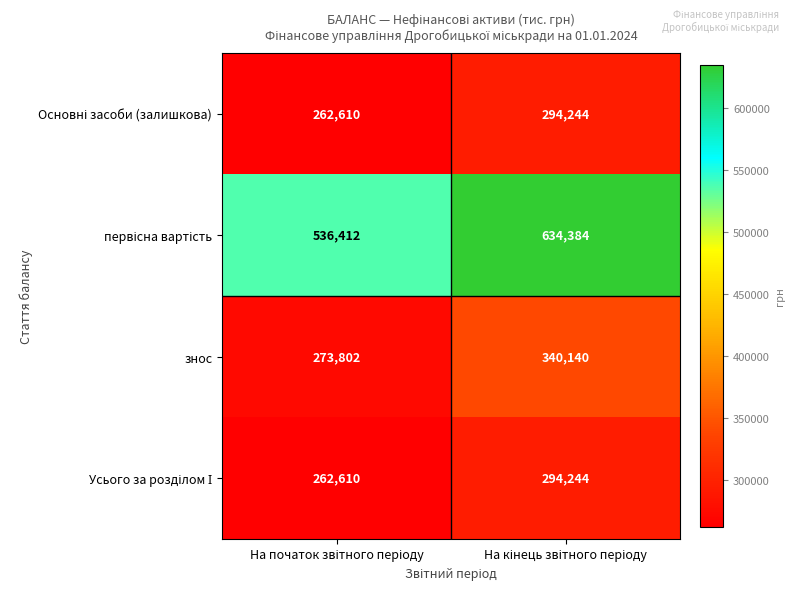

What is the greatest value displayed?

634384